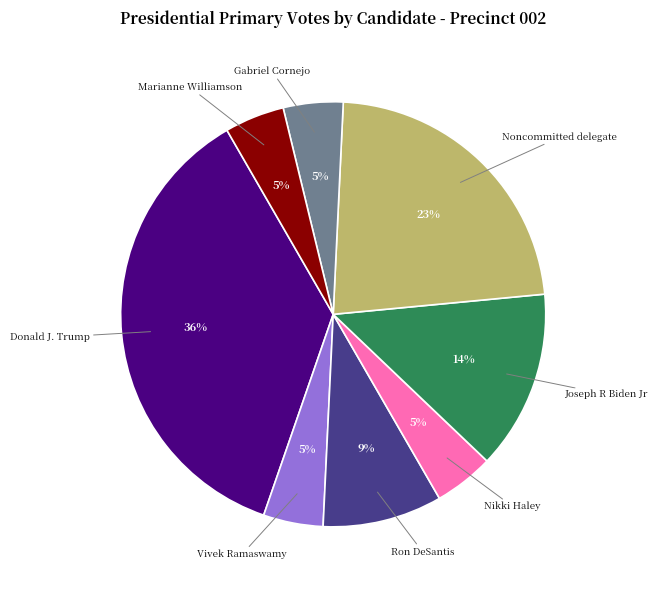

How many segments does this pie chart have?

8